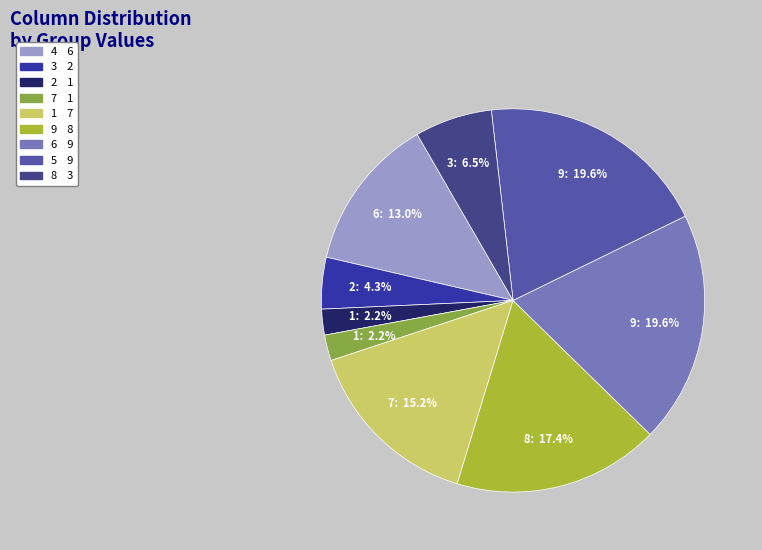

Is there any slice that represents more than half of the pie?

No